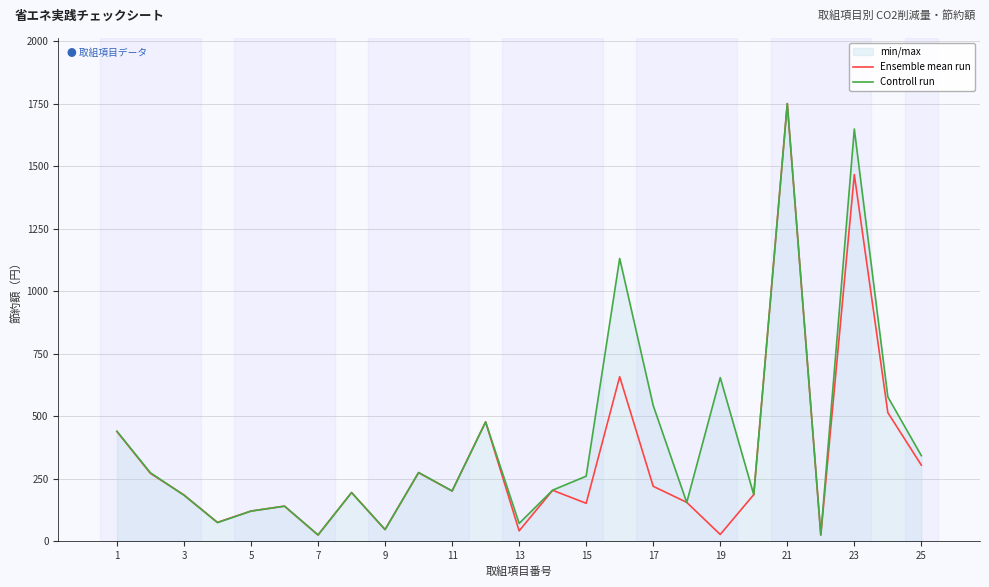

How many interior local valleys does the Ensemble mean run series have?

8